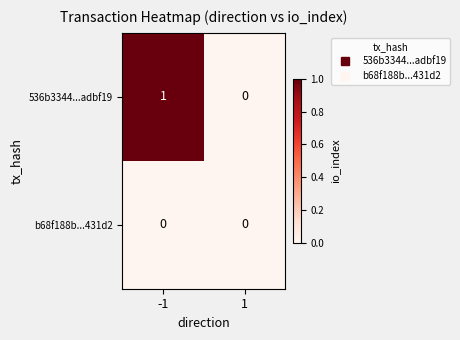

Is the value of b68f188b...431d2 at -1 greater than the value of 536b3344...adbf19 at -1?

No